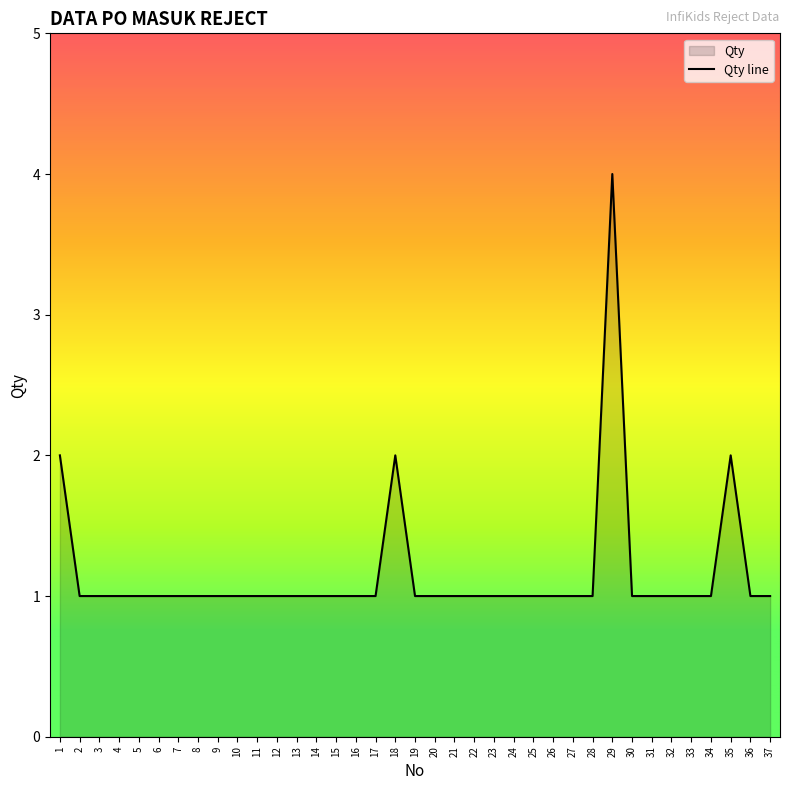

What value does the data have at 34?

1